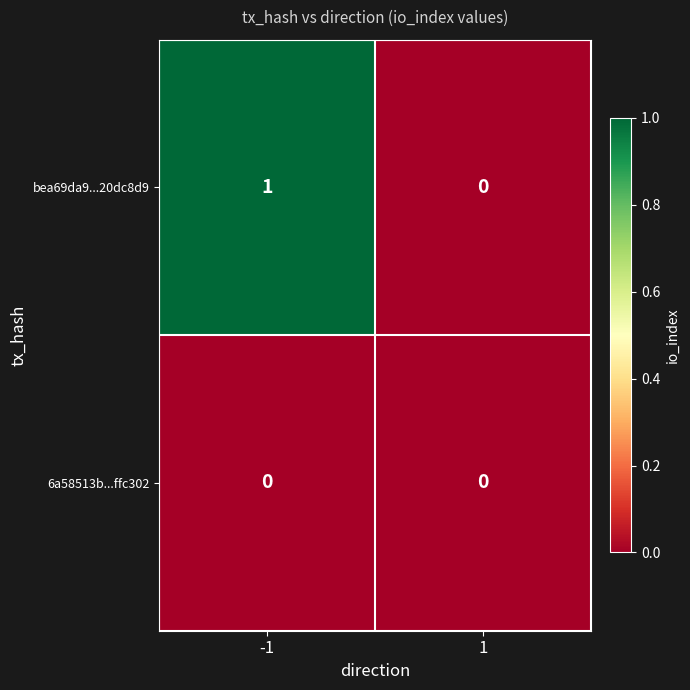

What is the greatest value displayed?

1